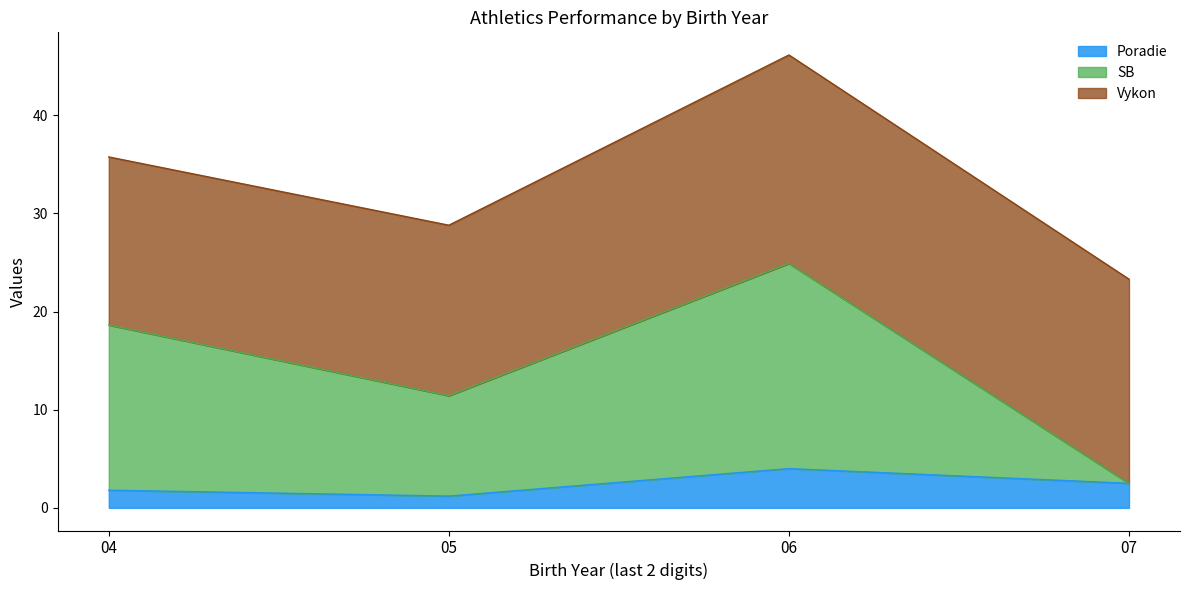

At which category is the sum across all series the highest?

06